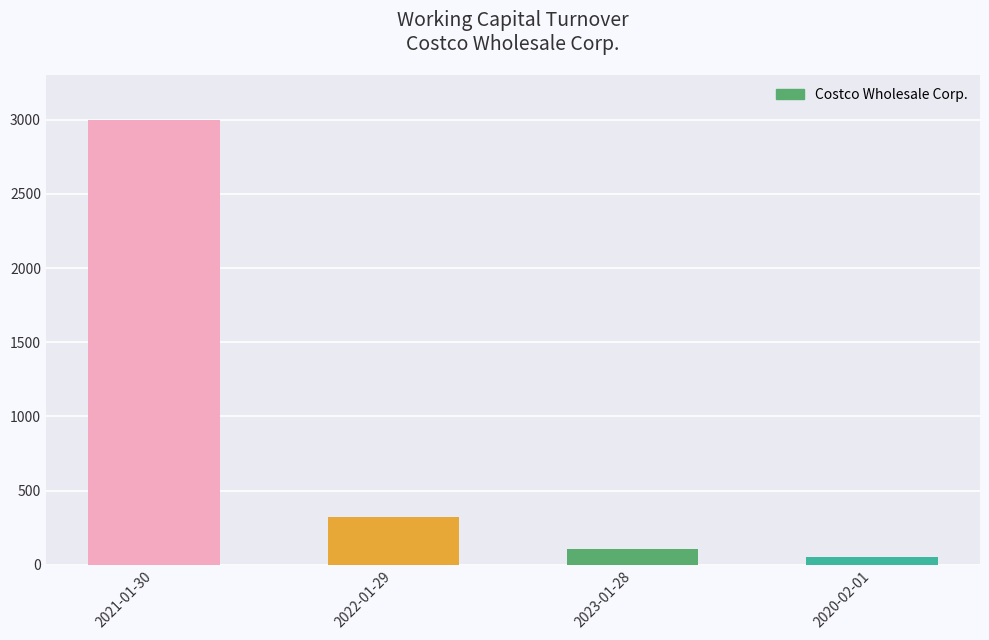

Which label corresponds to the largest value in the chart?

2021-01-30